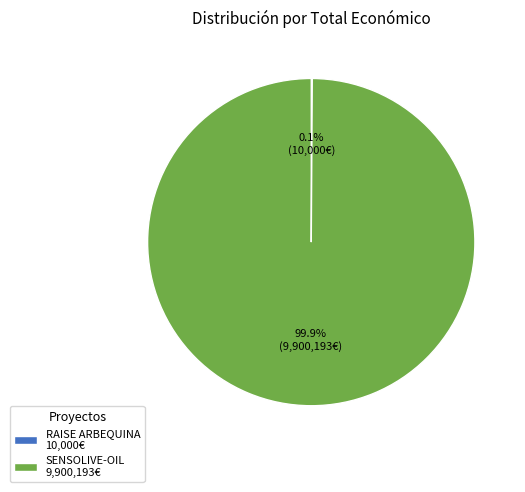

What portion of the pie excludes SENSOLIVE-OIL 9,900,193€?

0.1%